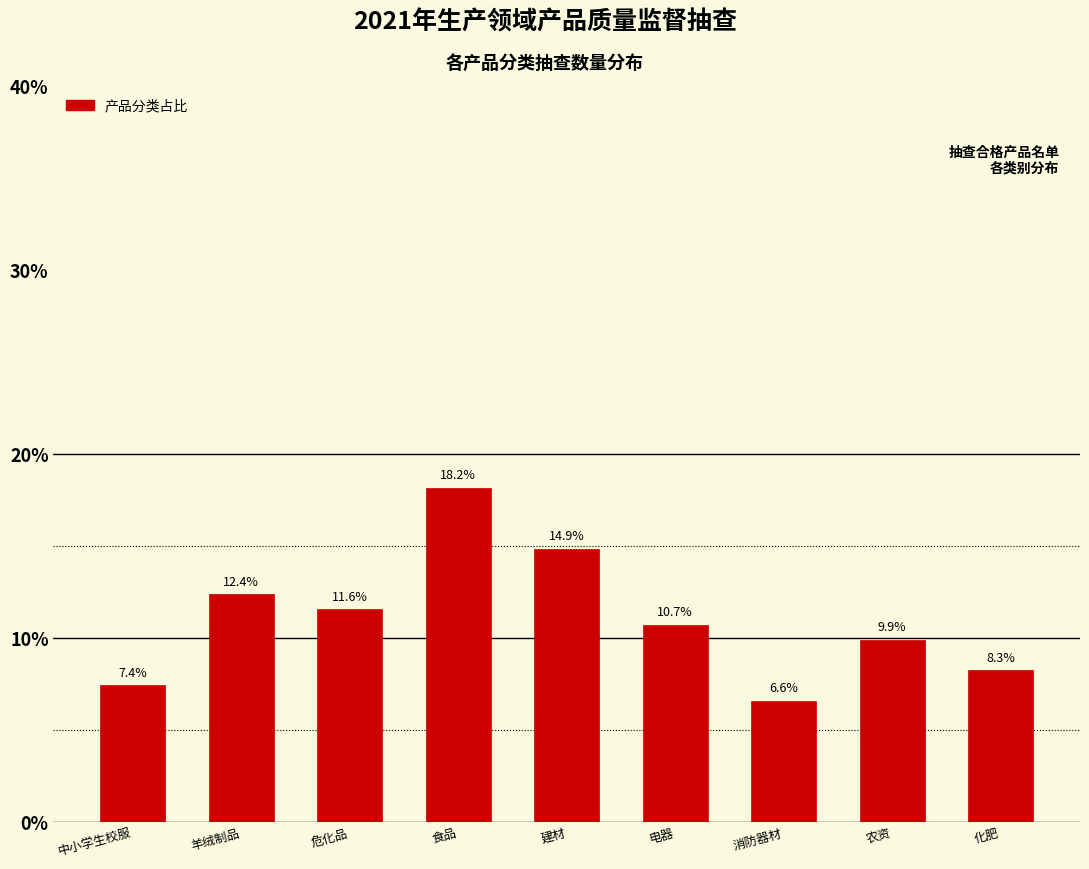

Reading left to right, extract all data points from this chart.

7.4	12.4	11.6	18.2	14.9	10.7	6.6	9.9	8.3